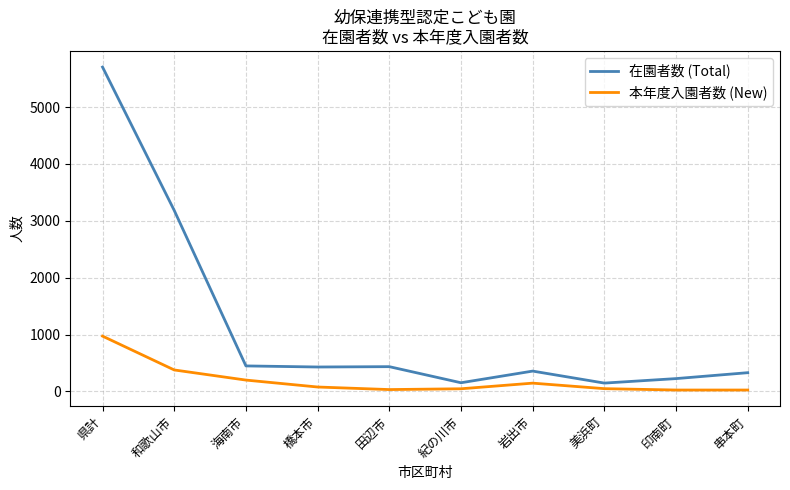

At which label is 在園者数 (Total) closest to 2925?

和歌山市